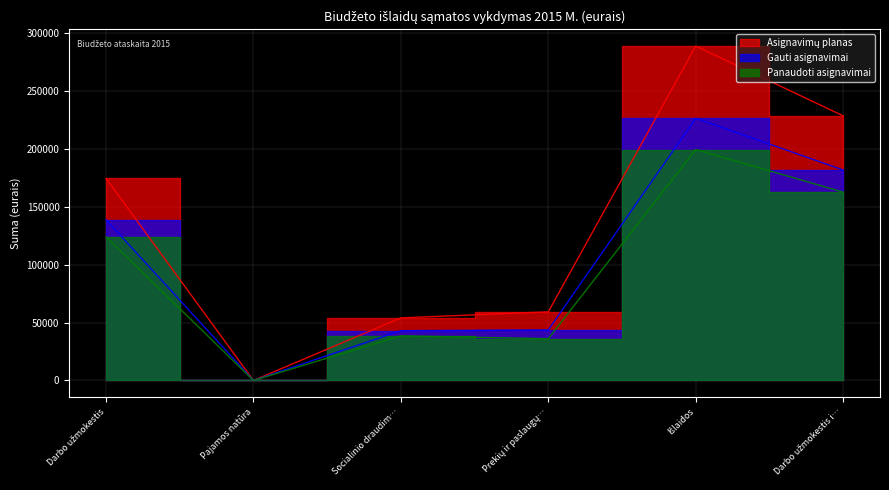

The value of Asignavimų planas at Prekių ir paslaugų… is 36270.3. True or false?

False